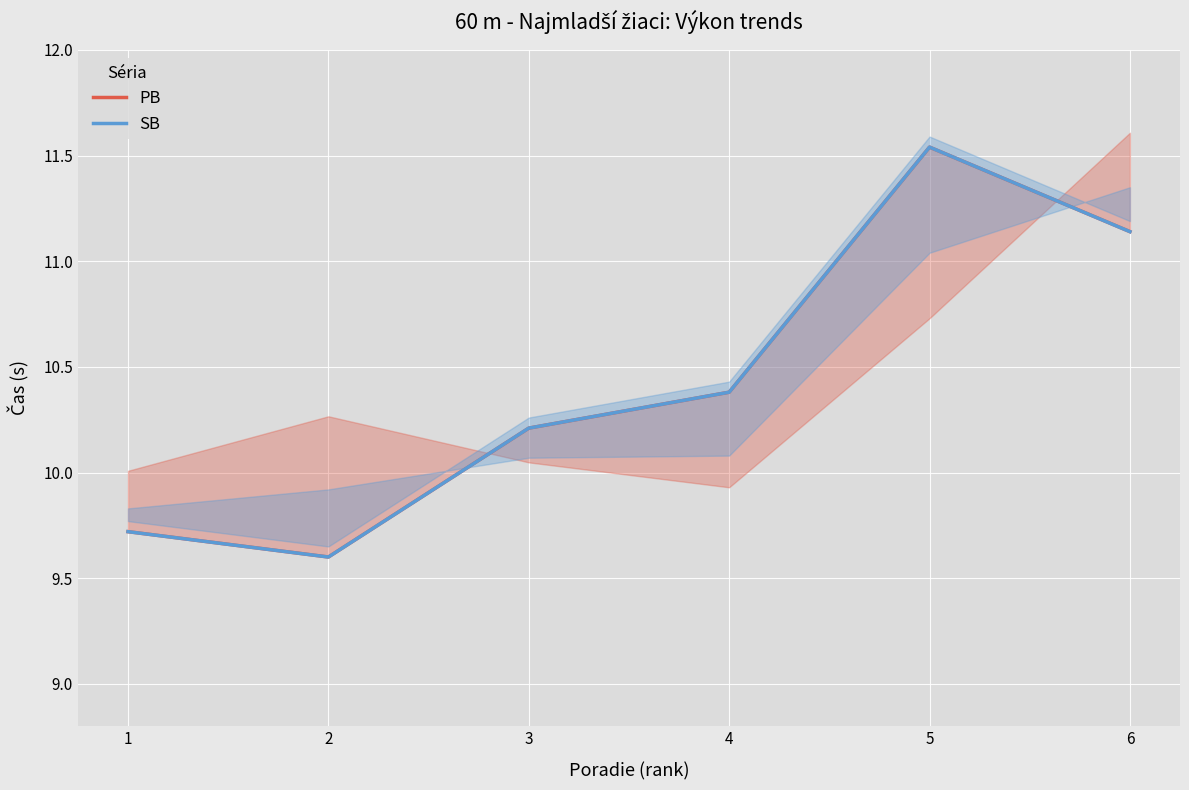

Is the value of SB at 2 greater than the value of PB at 6?

No